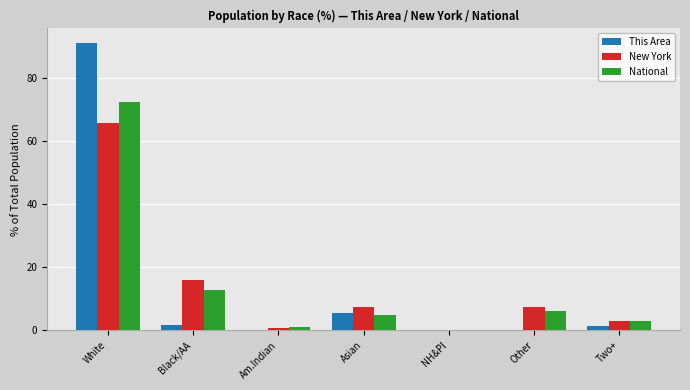

What is the sum of all This Area values?

100.0